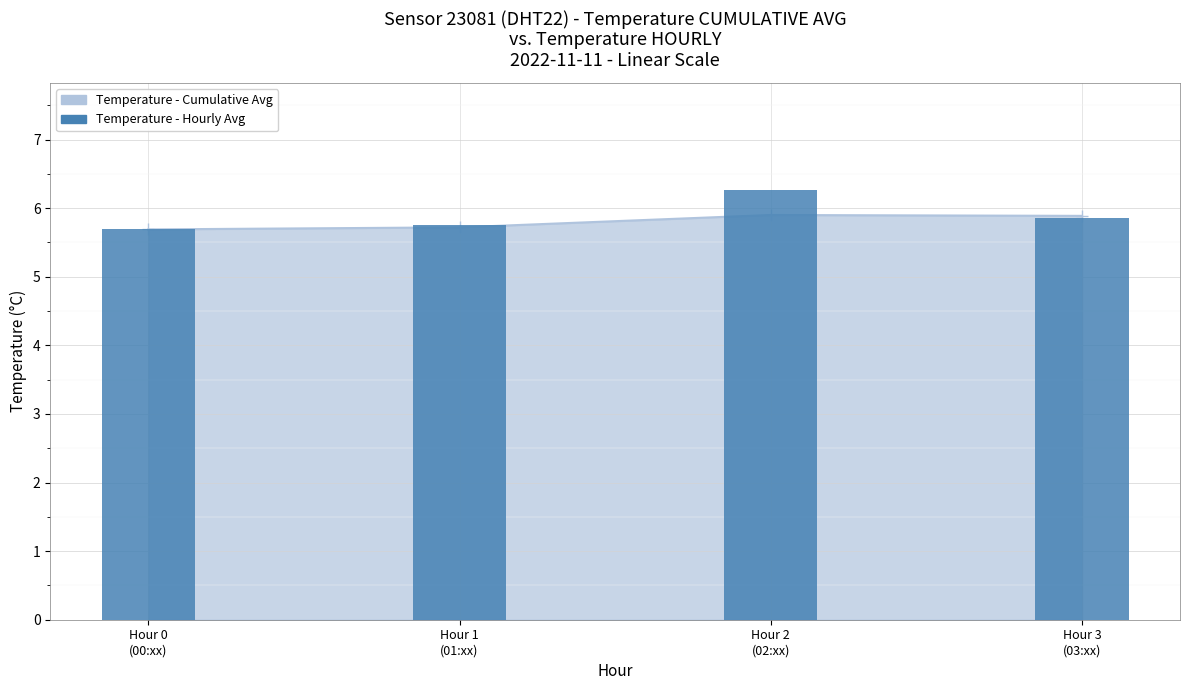

What is the difference between the maximum and minimum values?

0.6